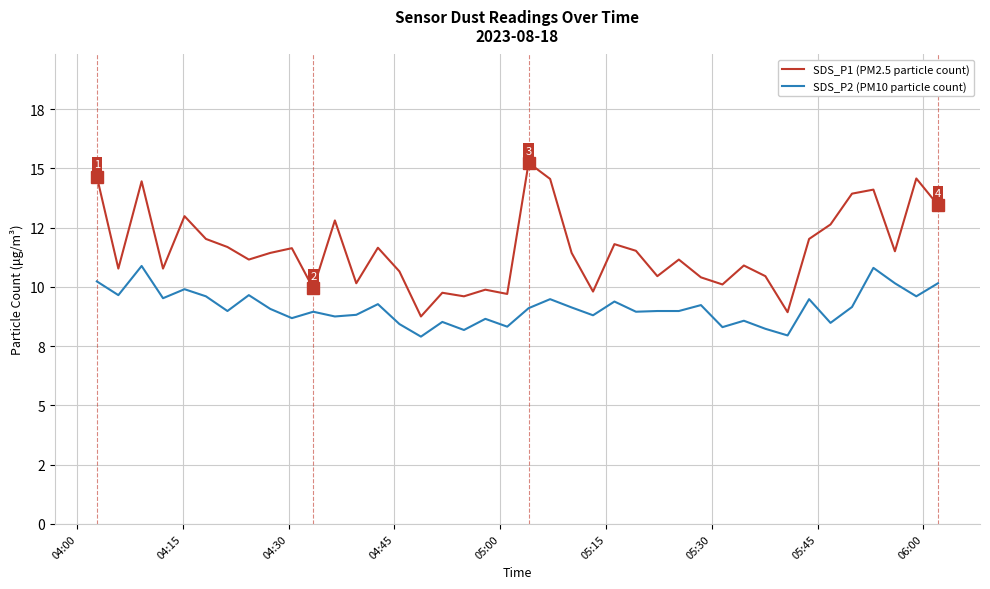

True or false: SDS_P1 (PM2.5 particle count) and SDS_P2 (PM10 particle count) cross at least once.

False